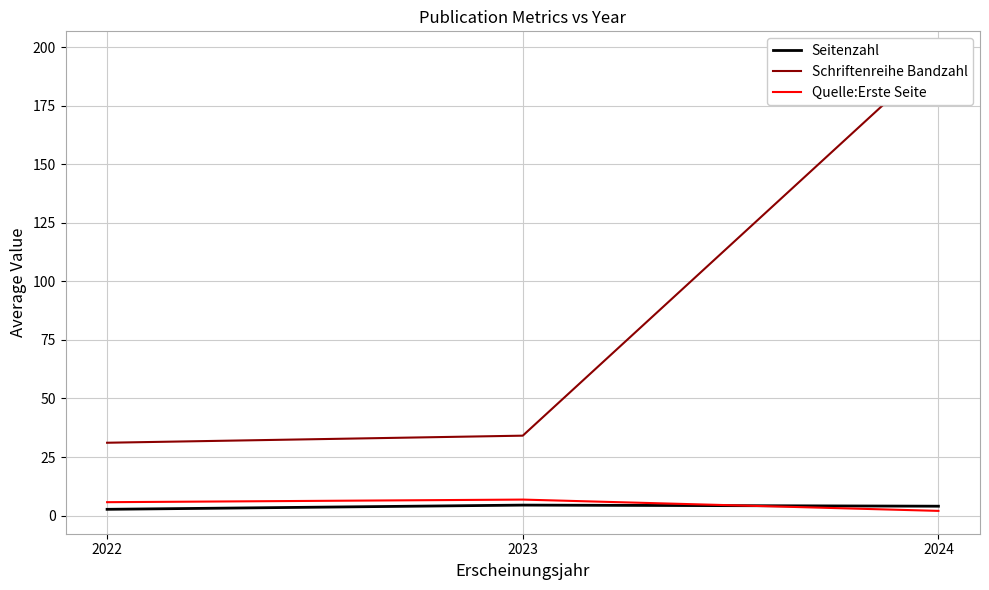

Rank the series at 2024 from highest to lowest value.

Schriftenreihe Bandzahl, Seitenzahl, Quelle:Erste Seite